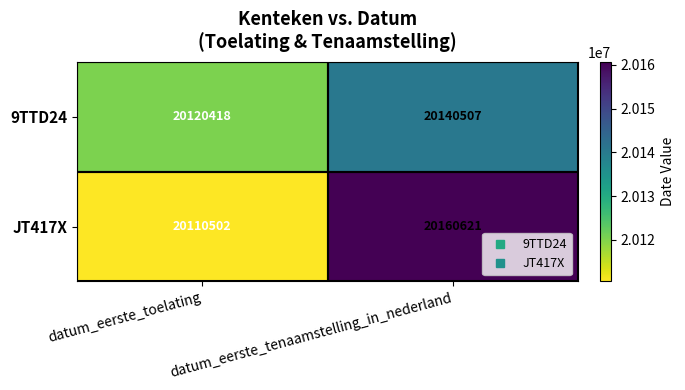

At which label does JT417X reach its peak?

datum_eerste_tenaamstelling_in_nederland